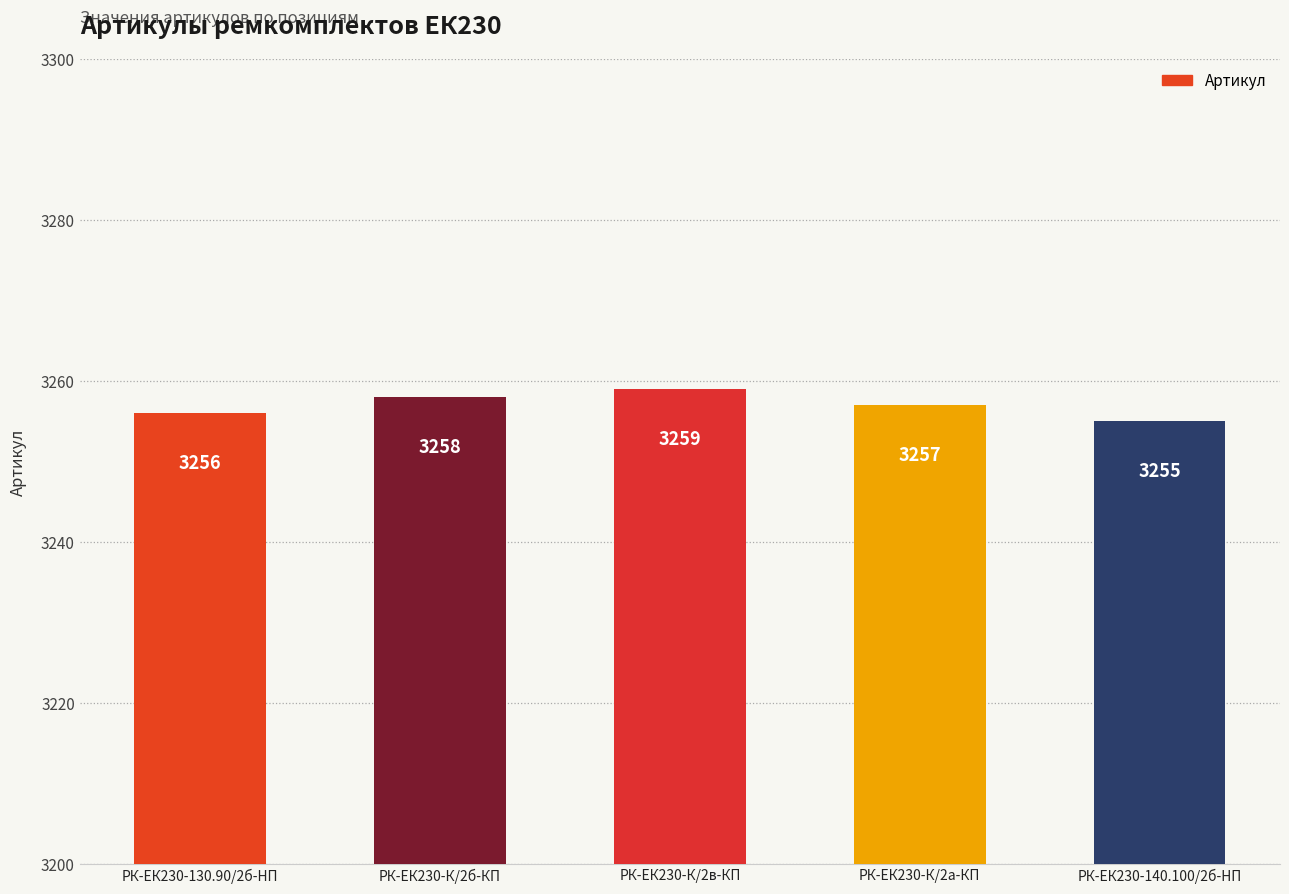

What is the value of the 3rd bar from the left?

3259